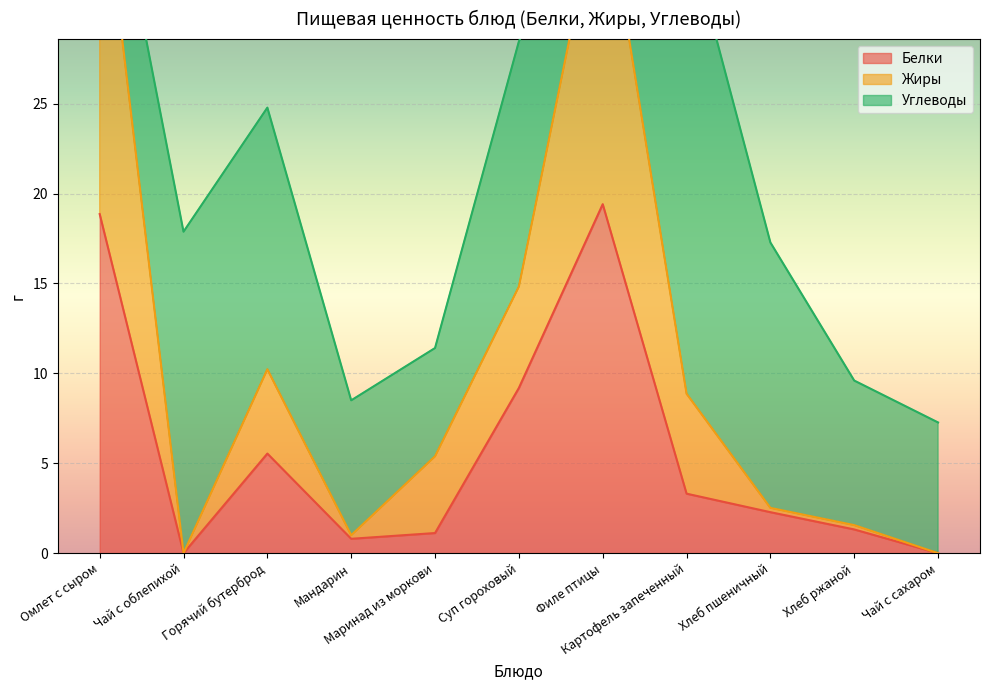

Rank the categories by Жиры value from highest to lowest.

Омлет с сыром, Филе птицы, Суп гороховый, Горячий бутерброд, Картофель запеченный, Маринад из моркови, Хлеб пшеничный, Хлеб ржаной, Мандарин, Чай с облепихой, Чай с сахаром